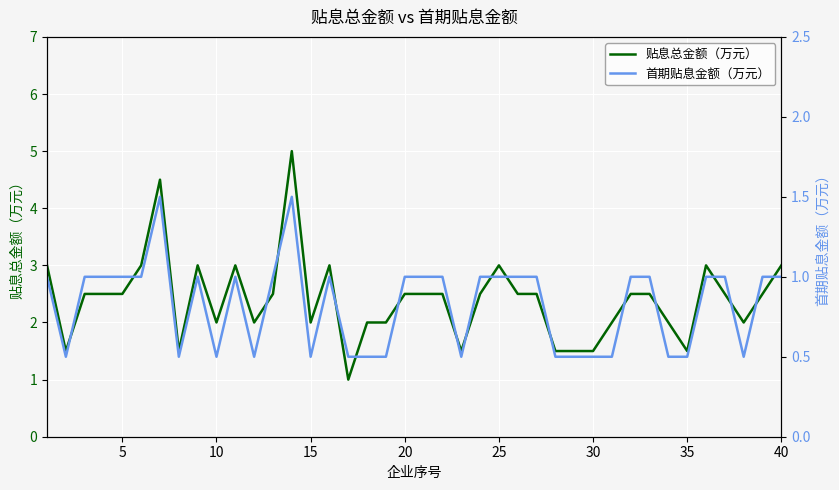

What is the maximum value for 贴息总金额（万元）?

5.0